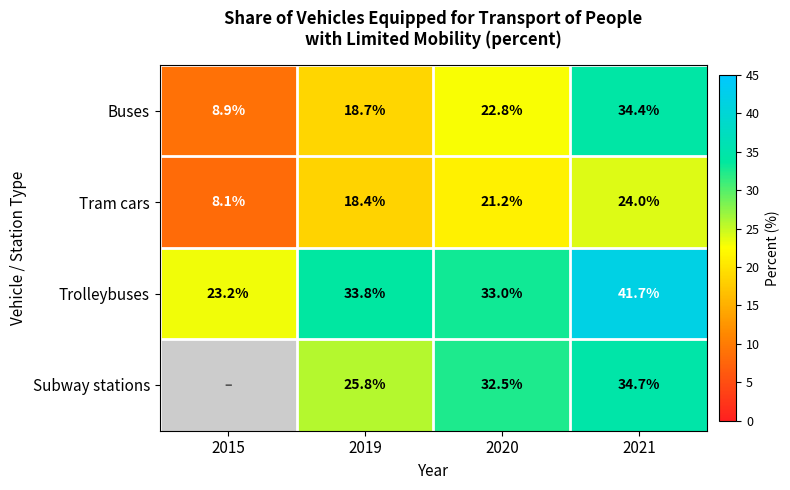

At which label does Trolleybuses first exceed 33?

2019